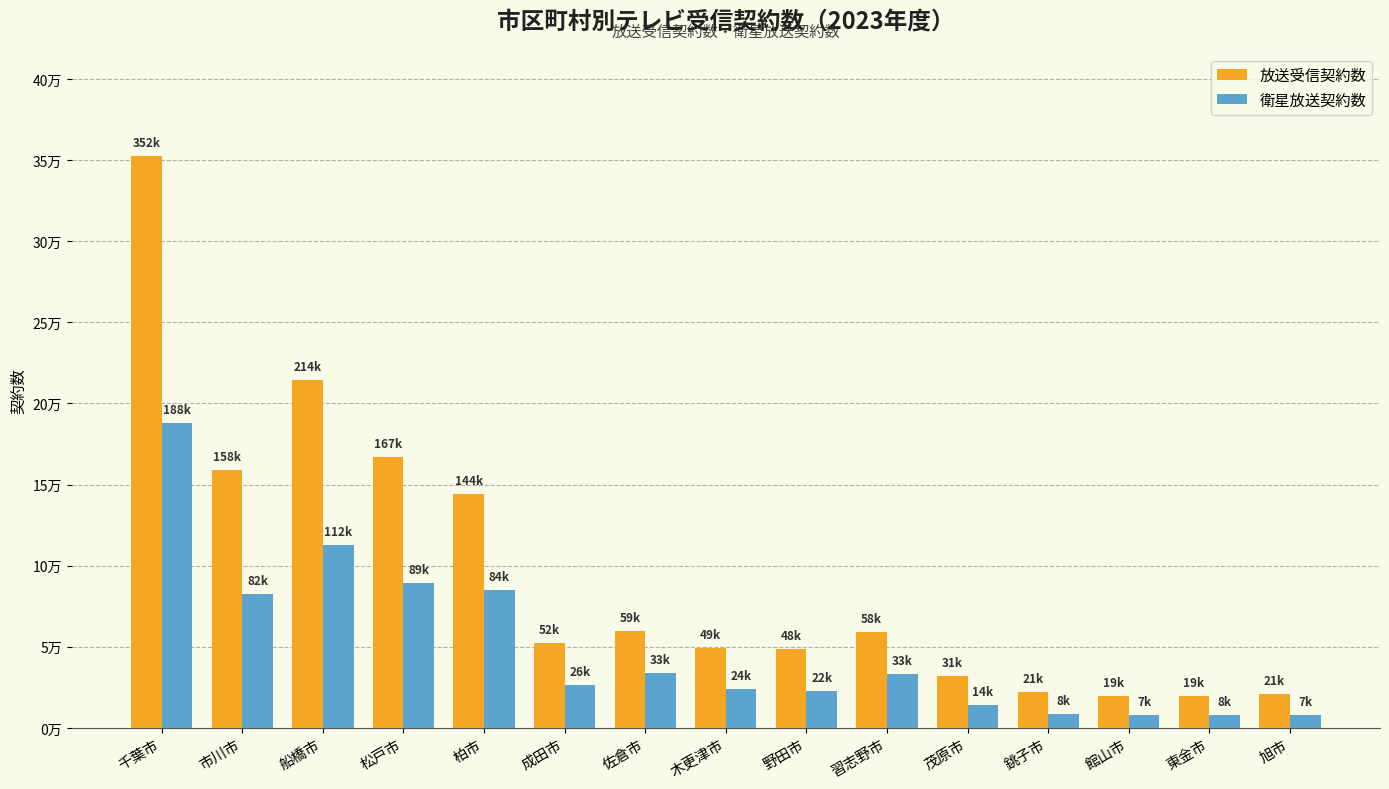

What is the sum of all 衛星放送契約数 values?

745021